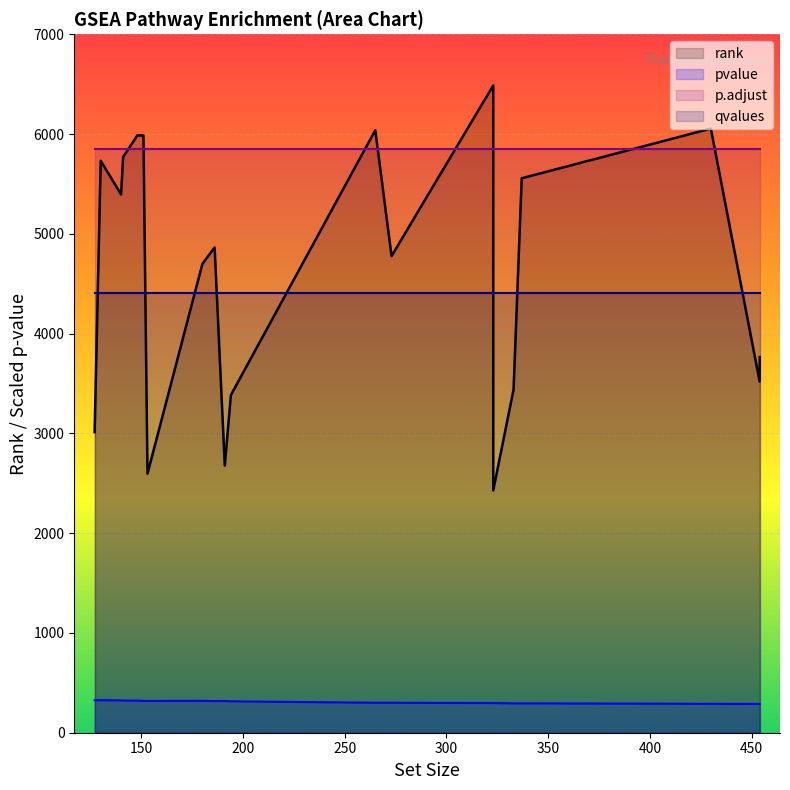

Reading left to right, list all the values displayed in this chart.

rank: 3013.0	5733.0	5395.0	5770.0	5986.0	5986.0	2597.0	4699.0	4863.0	2677.0	3384.0	6039.0	4777.0	6488.0	2428.0	3440.0	5557.0	6055.0	3519.0	3765.0
pvalue: 325.2	326.3	324.1	322.6	322.1	319.0	318.5	319.5	317.5	318.0	315.0	300.3	300.3	297.6	297.6	294.6	294.6	289.9	288.2	288.2
p.adjust: 5845.4	5845.4	5845.4	5845.4	5845.4	5845.4	5845.4	5845.4	5845.4	5845.4	5845.4	5845.4	5845.4	5845.4	5845.4	5845.4	5845.4	5845.4	5845.4	5845.4
qvalues: 4410.3	4410.3	4410.3	4410.3	4410.3	4410.3	4410.3	4410.3	4410.3	4410.3	4410.3	4410.3	4410.3	4410.3	4410.3	4410.3	4410.3	4410.3	4410.3	4410.3